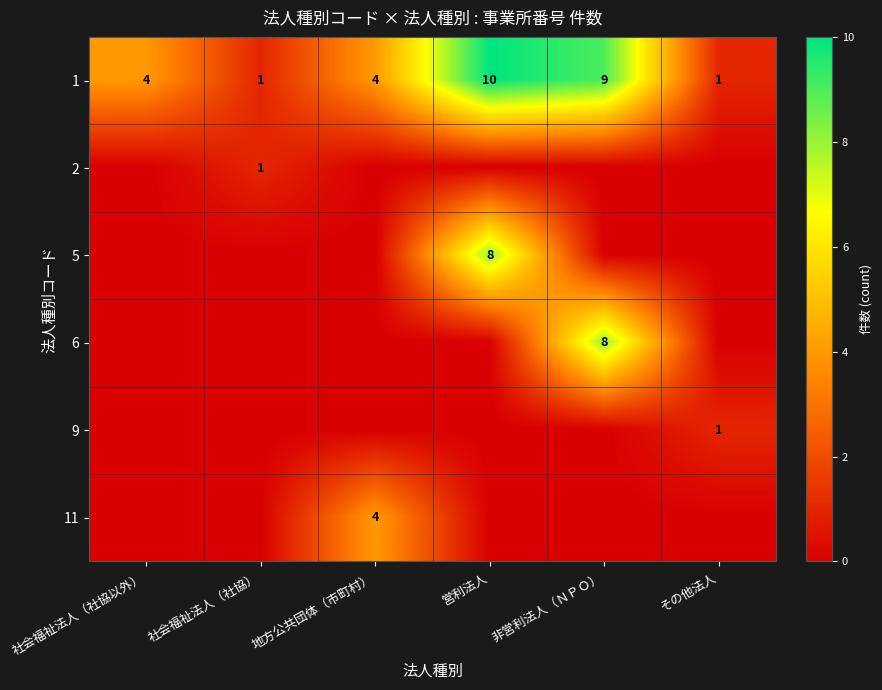

The 1 series shows 10 at 営利法人. True or false?

True